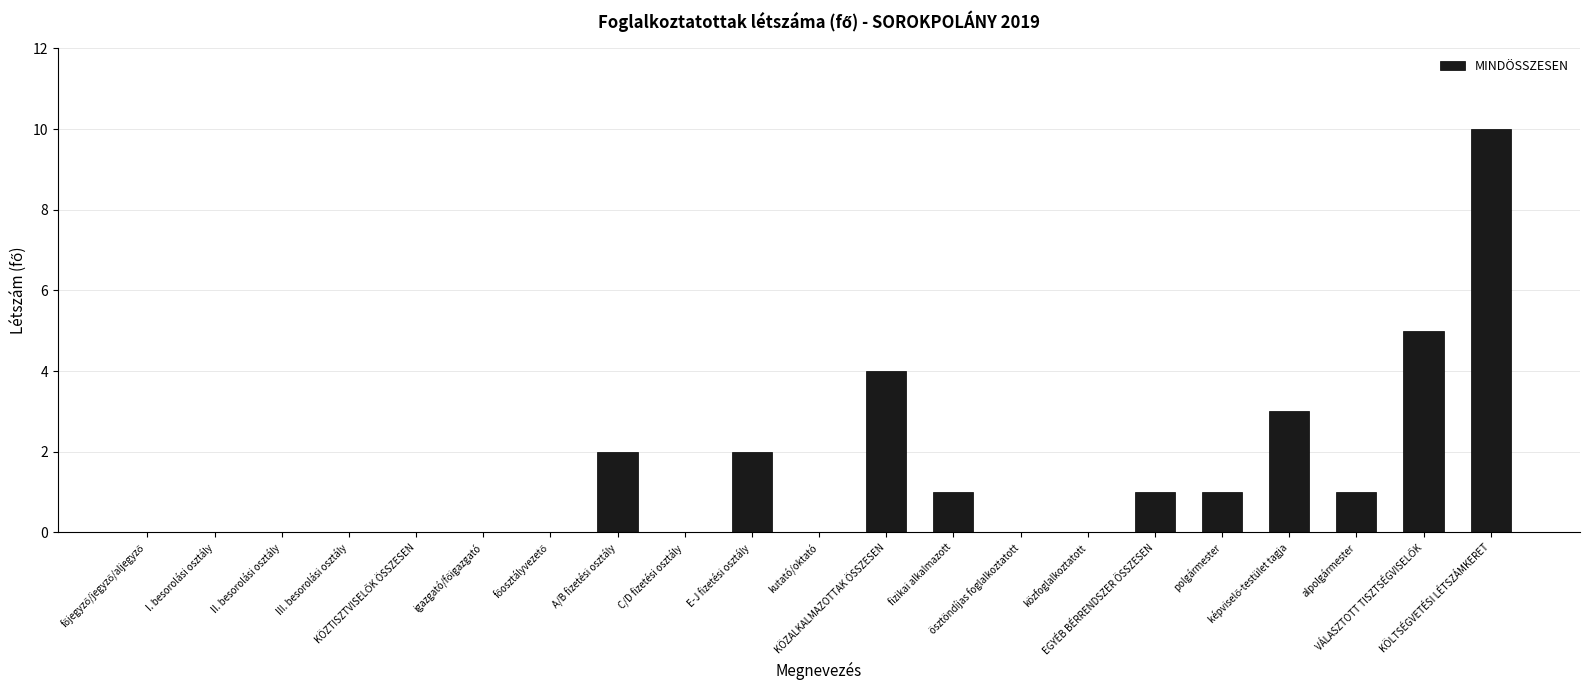

What is the sum of the values at III. besorolási osztály and KÖLTSÉGVETÉSI LÉTSZÁMKERET?

10